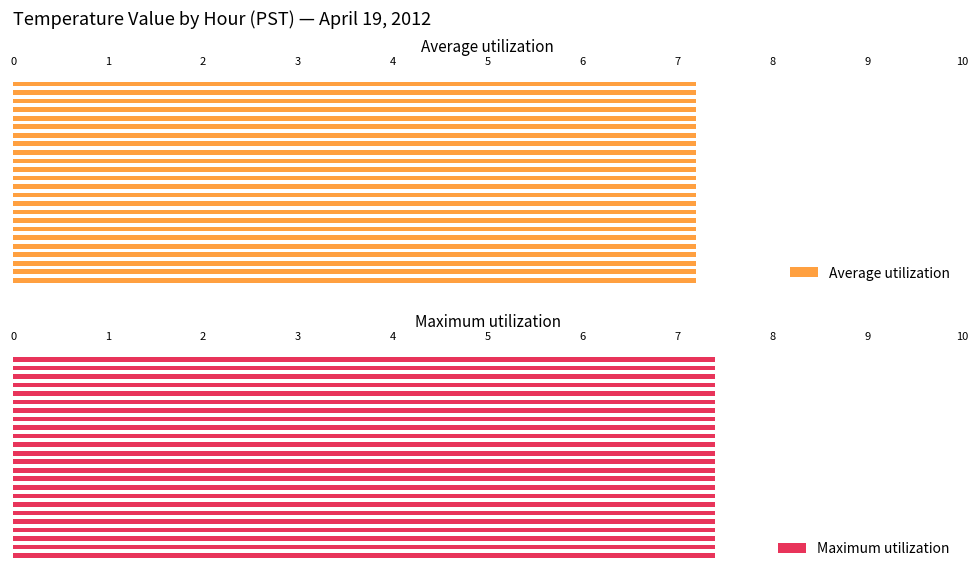

List the labels in order of Average Value value, smallest first.

0, 1, 2, 3, 4, 5, 6, 7, 8, 9, 10, 11, 12, 13, 14, 15, 16, 17, 18, 19, 20, 21, 22, 23